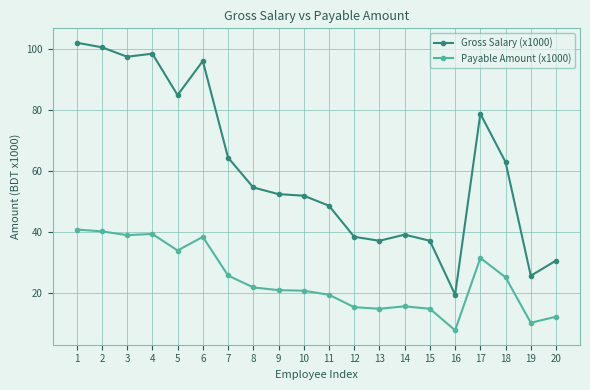

Rank the series at 17 from lowest to highest value.

Payable Amount (x1000), Gross Salary (x1000)